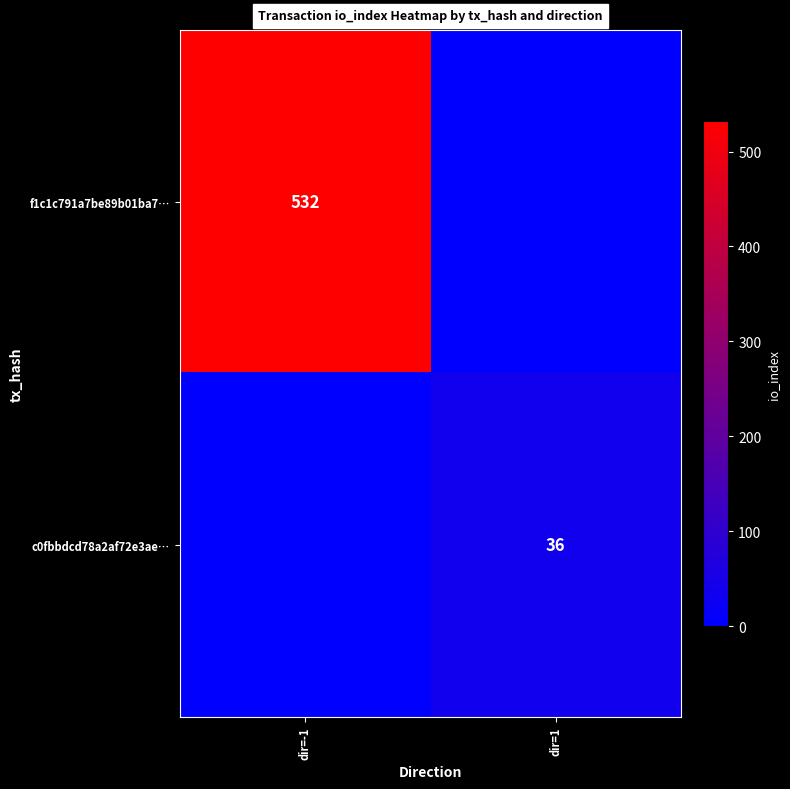

True or false: f1c1c791a7be89b01ba7… has a value of 532 at dir=-1.

True